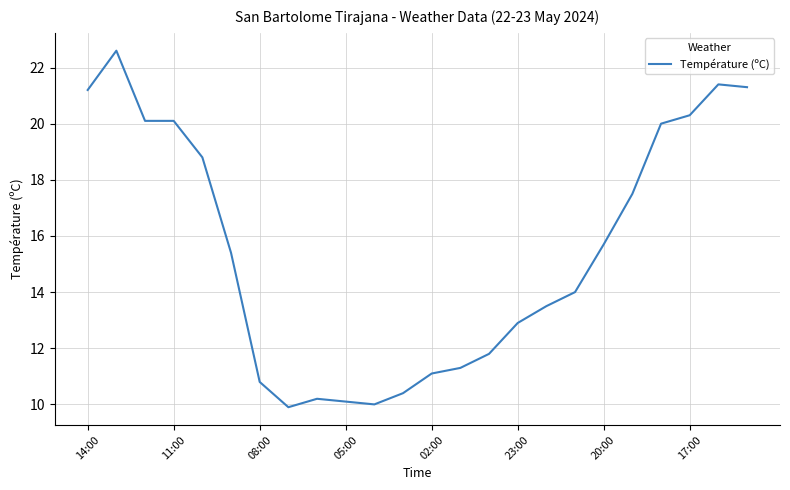

What is the difference between the maximum and minimum values?

12.7